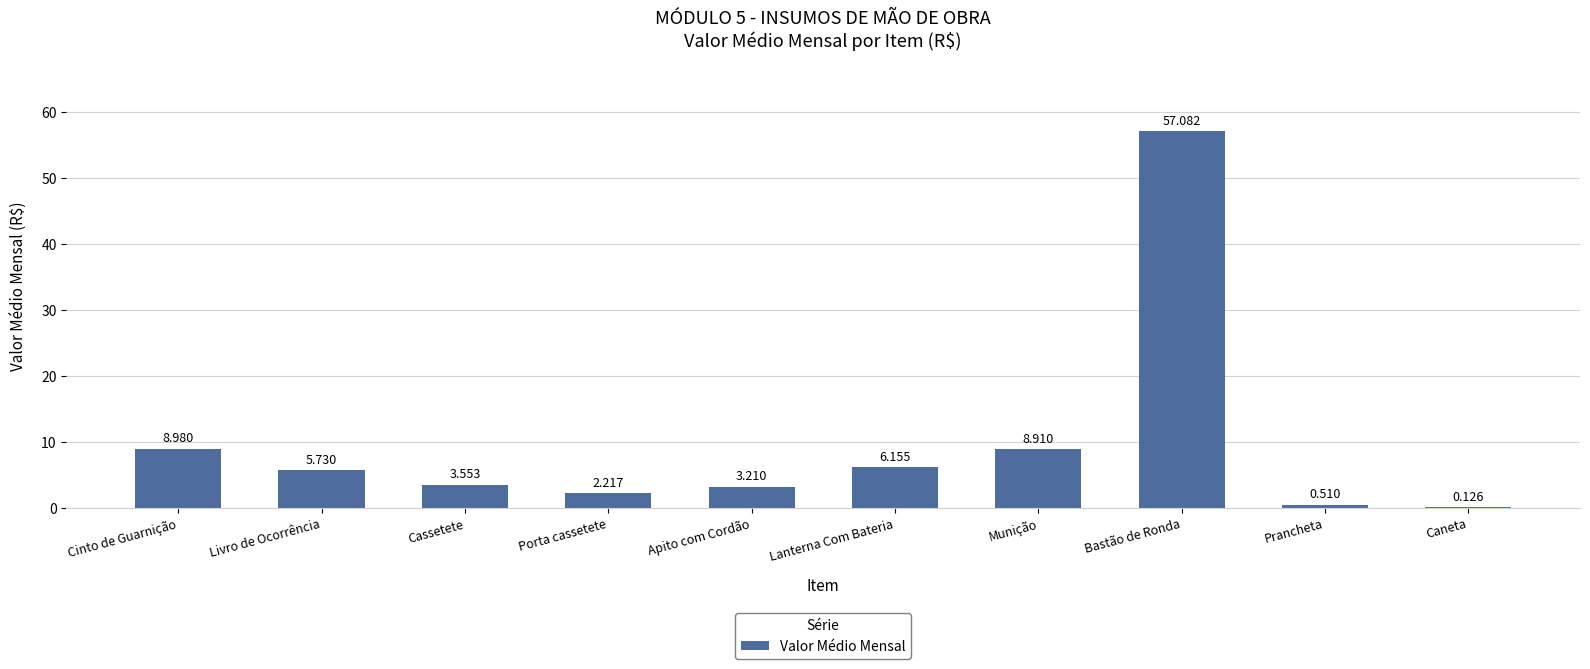

What is the sum of the values at Lanterna Com Bateria and Apito com Cordão?

9.4